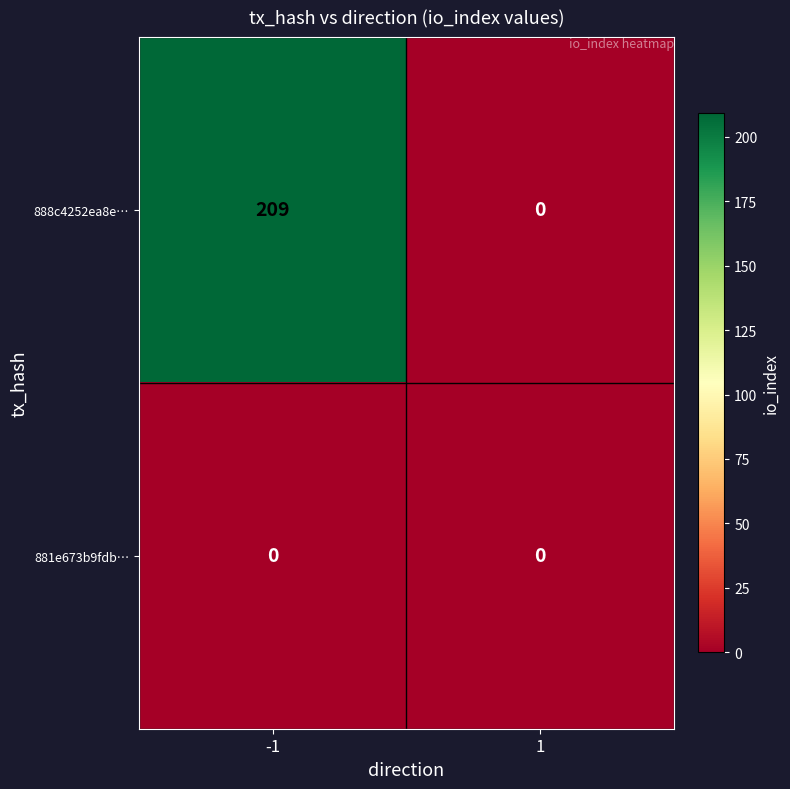

What is the maximum value shown in the chart?

209